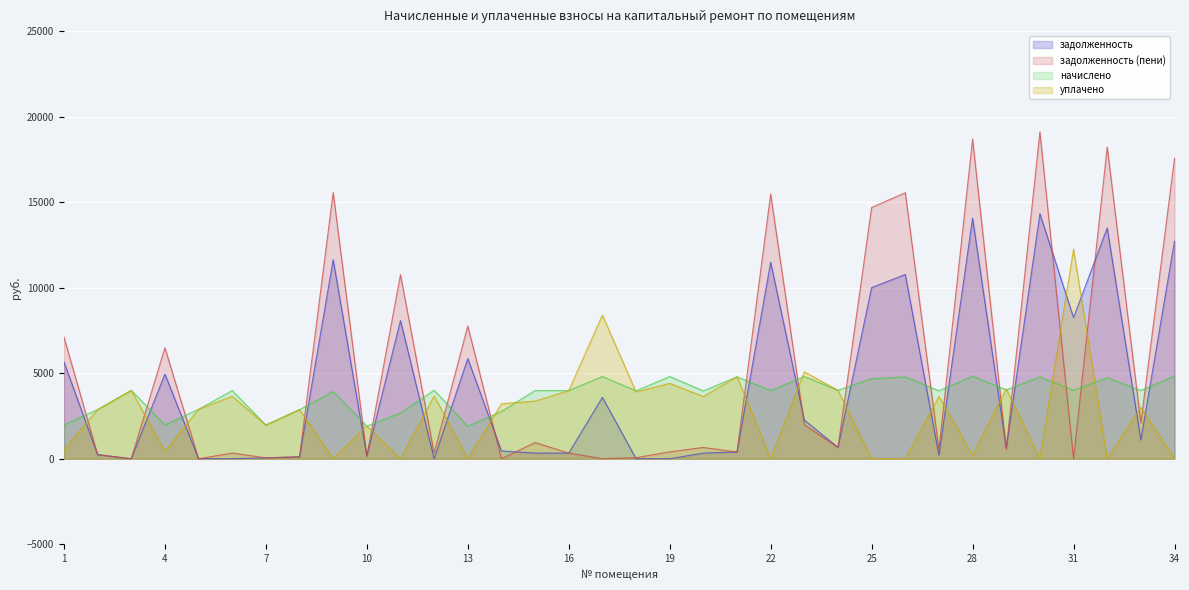

At 12, list the series in order from largest to smallest.

начислено, уплачено, задолженность (пени), задолженность